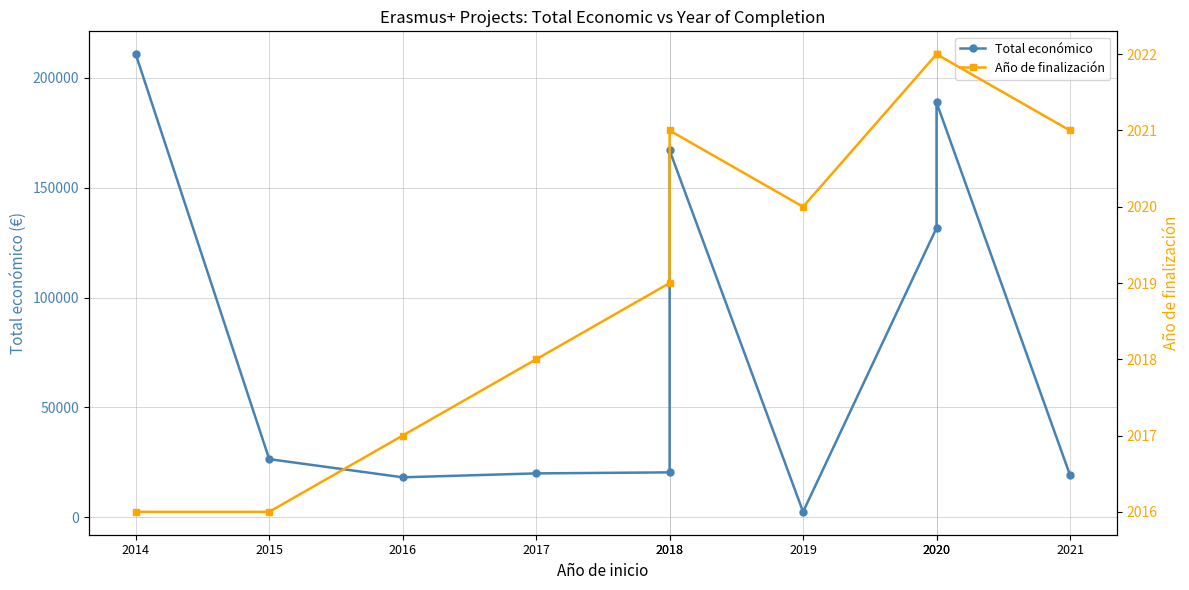

At which category is the sum across all series the highest?

2014